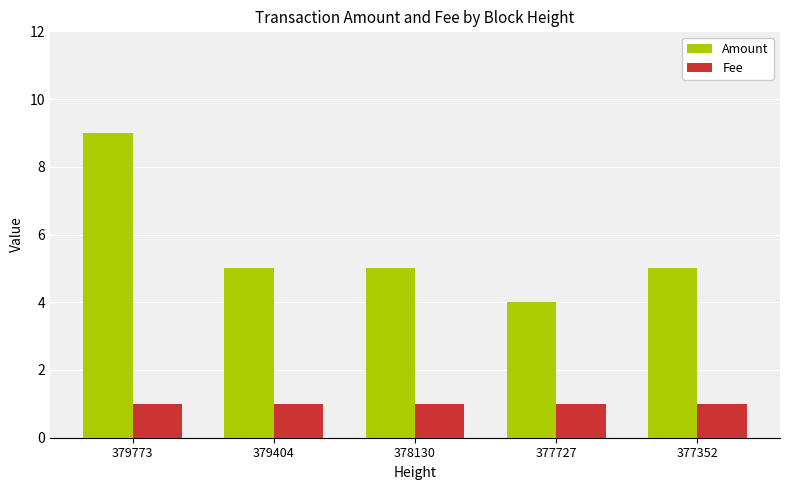

Reading right to left, list all the values displayed in this chart.

Amount: 377352=5	377727=4	378130=5	379404=5	379773=9
Fee: 377352=1	377727=1	378130=1	379404=1	379773=1